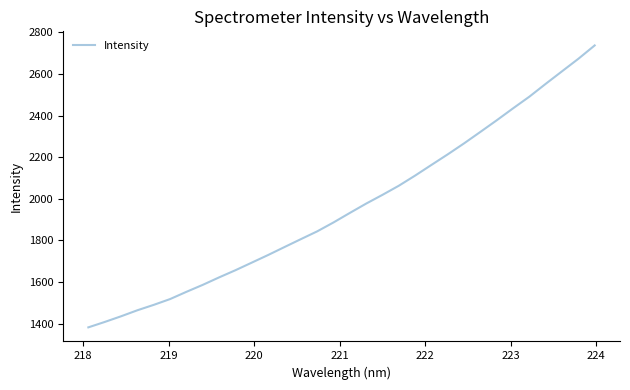

How many lines are shown in the chart?

1